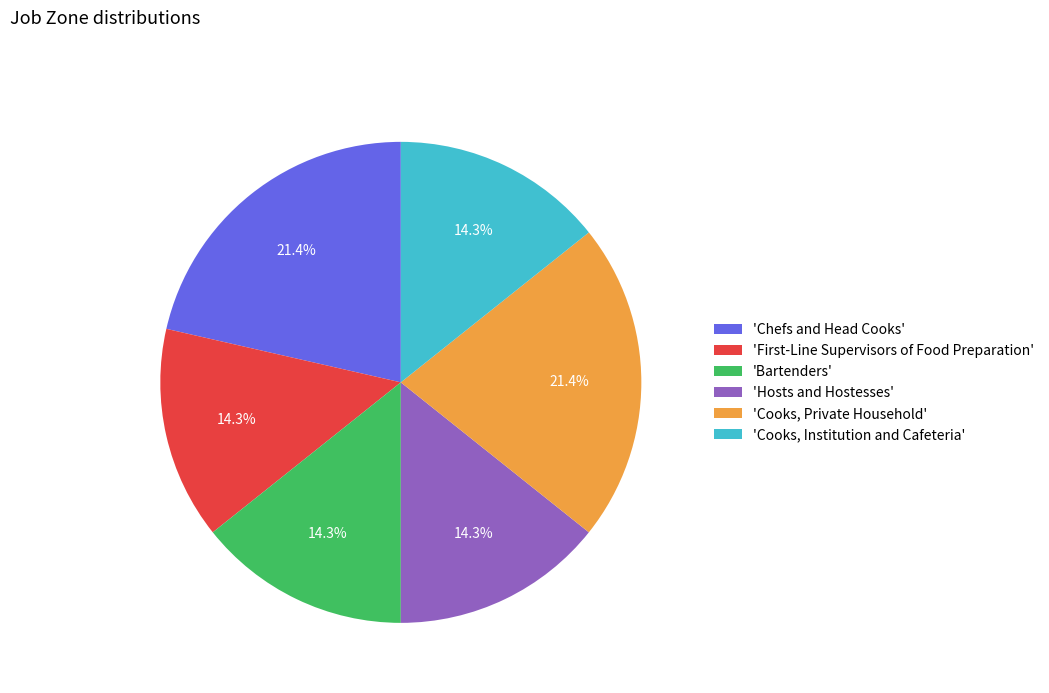

Approximately how many times larger is the value at 'Cooks, Institution and Cafeteria' compared to 'Cooks, Private Household'?

0.7